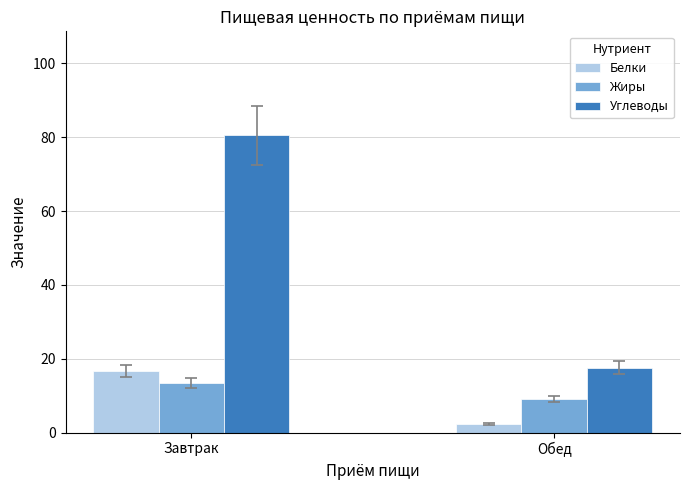

Are the bars grouped side by side (vs. stacked)?

Yes